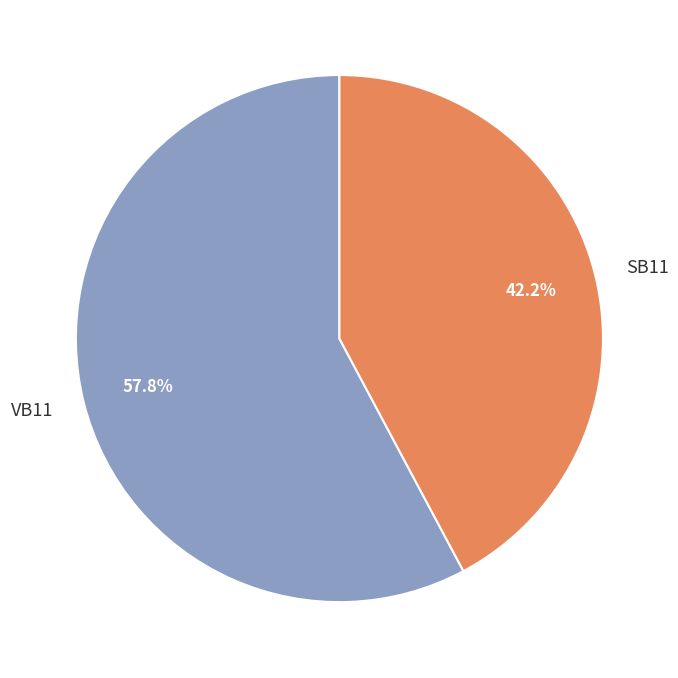

Is there a majority slice in this chart?

Yes